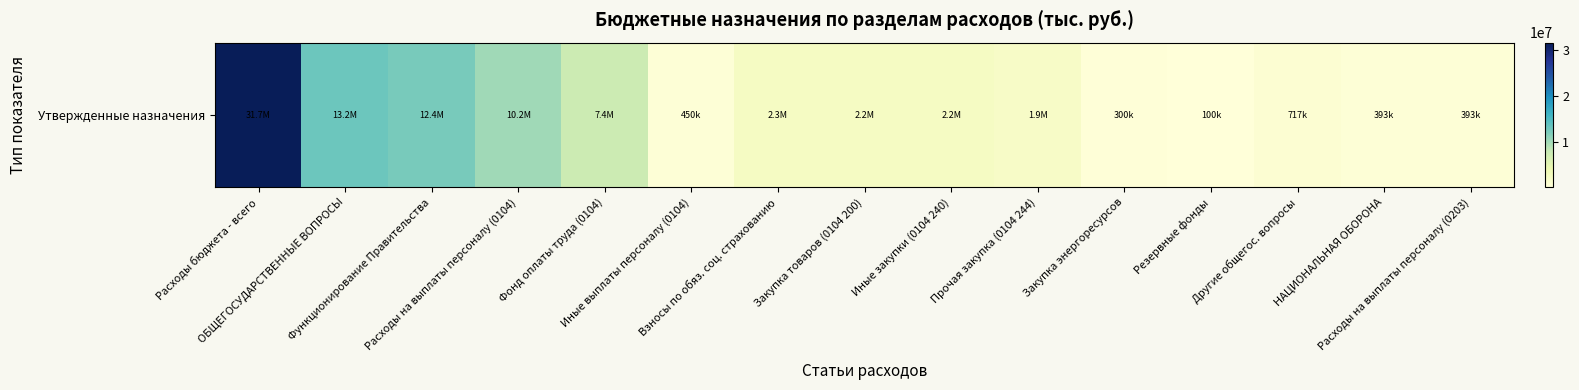

Which category has the lowest value across all series?

Резервные фонды